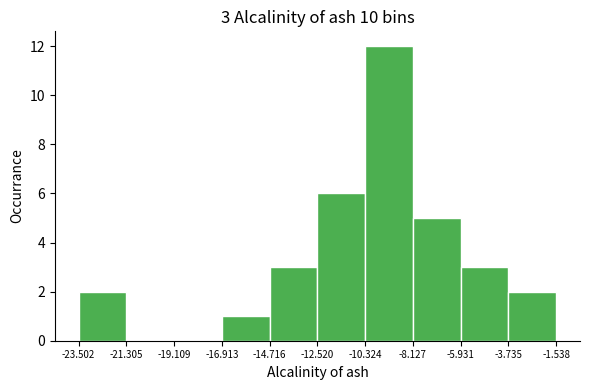

Which range on the x-axis has the tallest bar?

-10.324 to -8.127